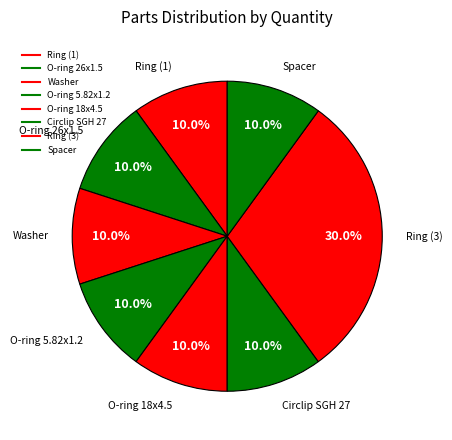

How much of the chart is everything except O-ring 5.82x1.2?

90.0%